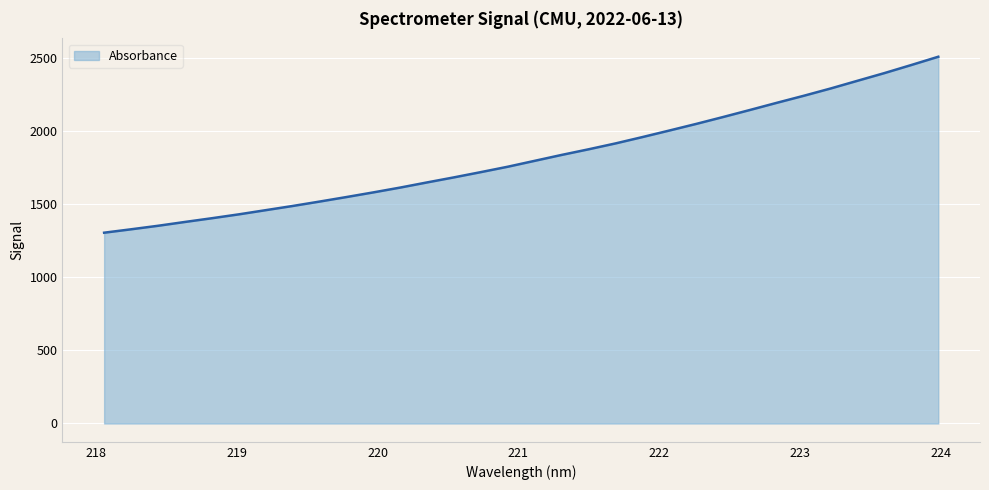

What is the maximum value shown in the chart?

2507.3